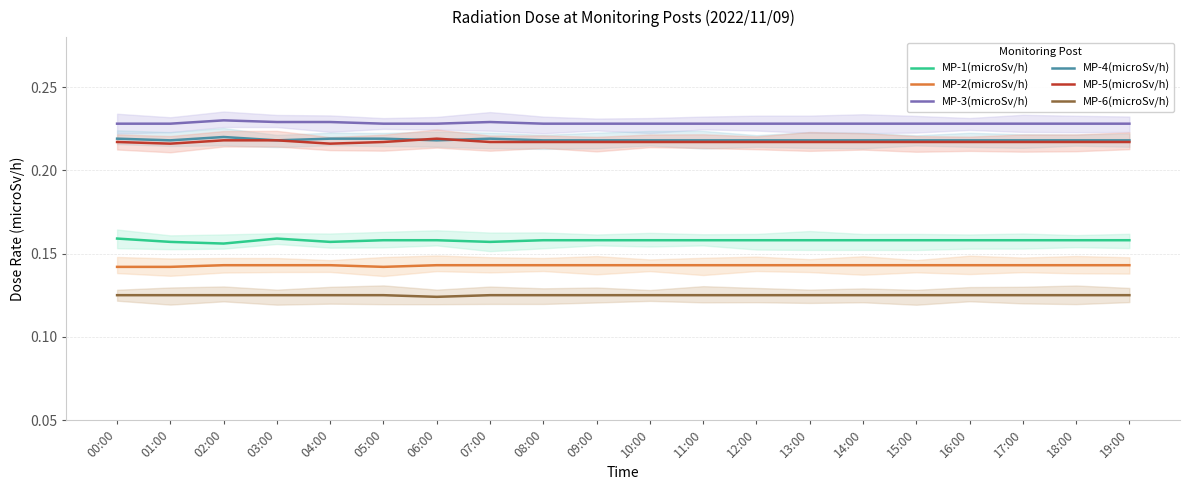

How many interior local valleys does the MP-6(microSv/h) series have?

1